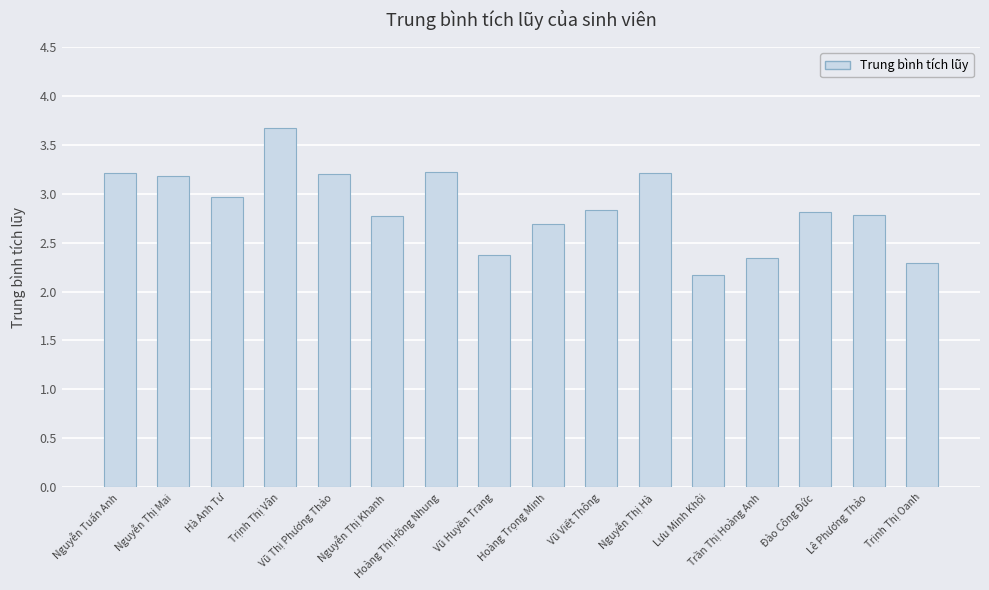

What is the difference between the maximum and minimum values?

1.5